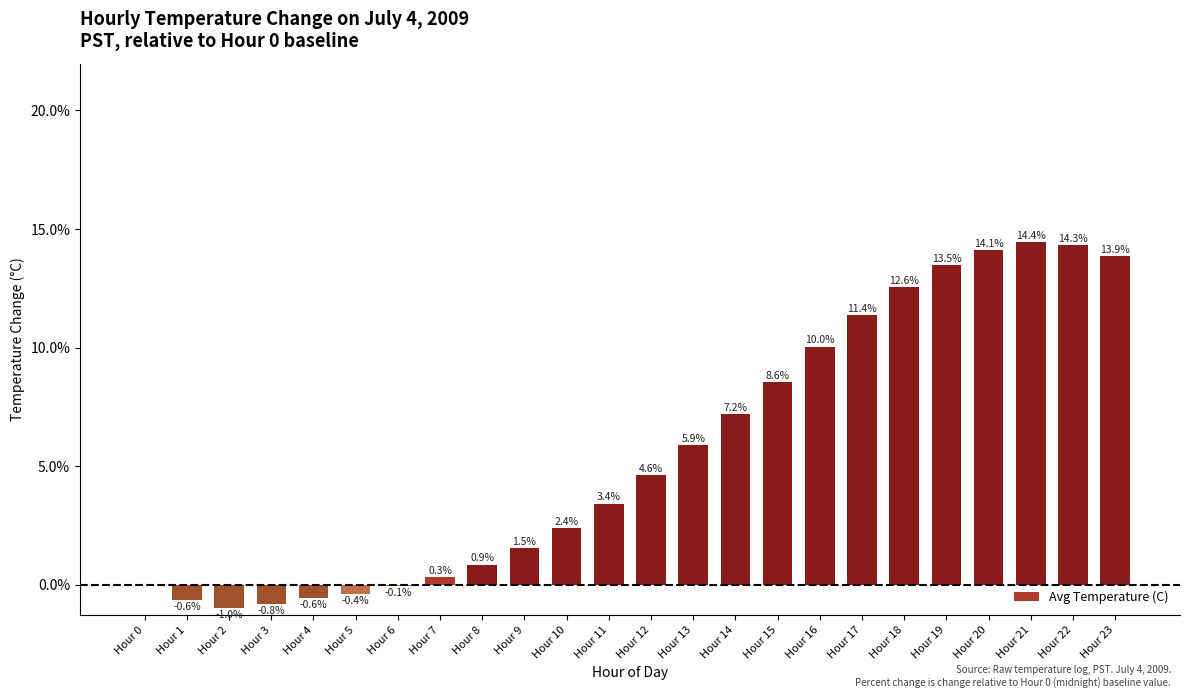

Are the bars grouped side by side (vs. stacked)?

No